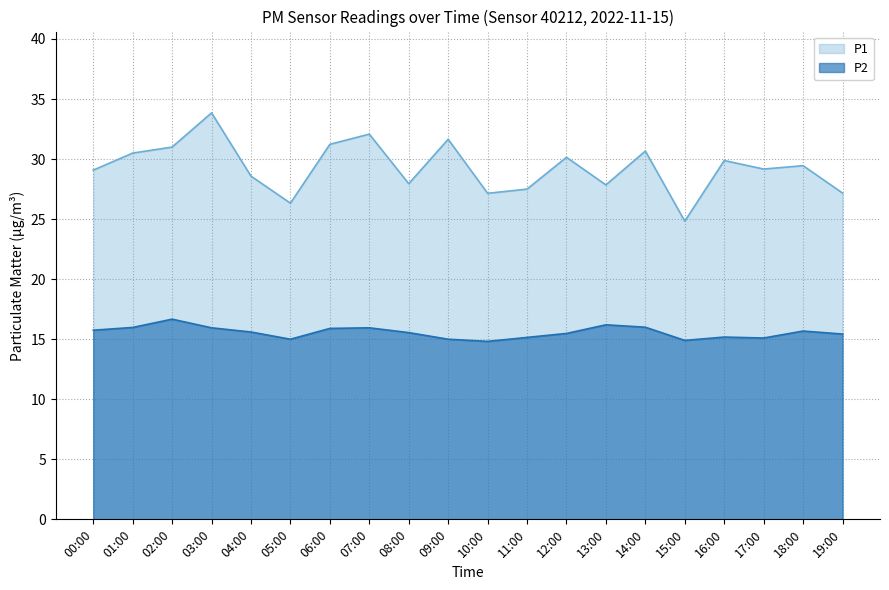

The value of P2 at 19:00 is 15.4. True or false?

True